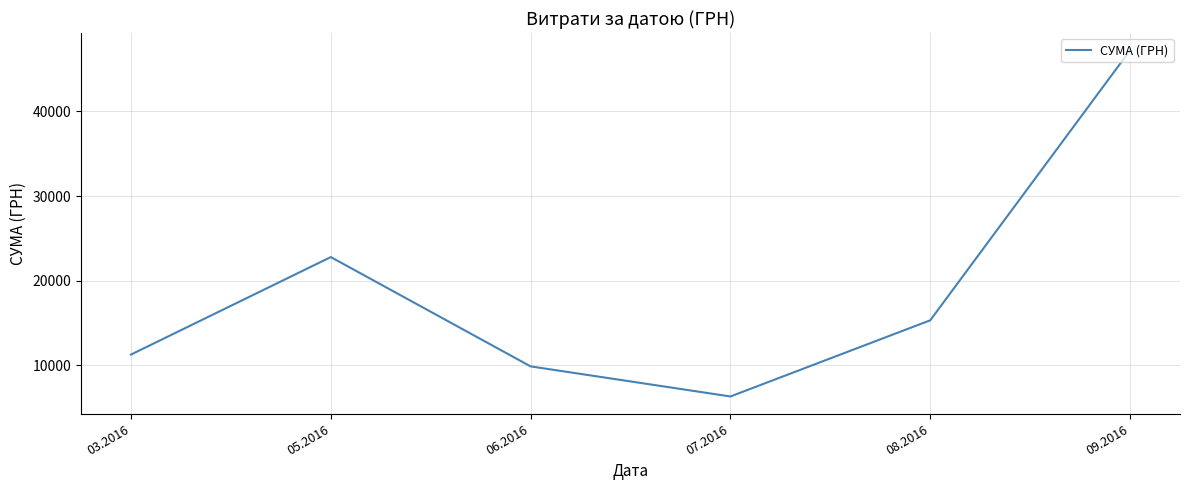

Reading left to right, extract all data points from this chart.

11246.0	22776.7	9847.0	6289.0	15297.0	47229.9